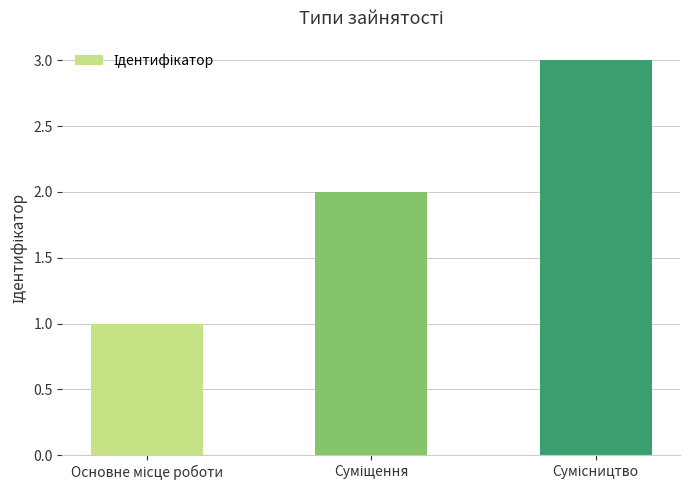

What is the maximum value shown in the chart?

3